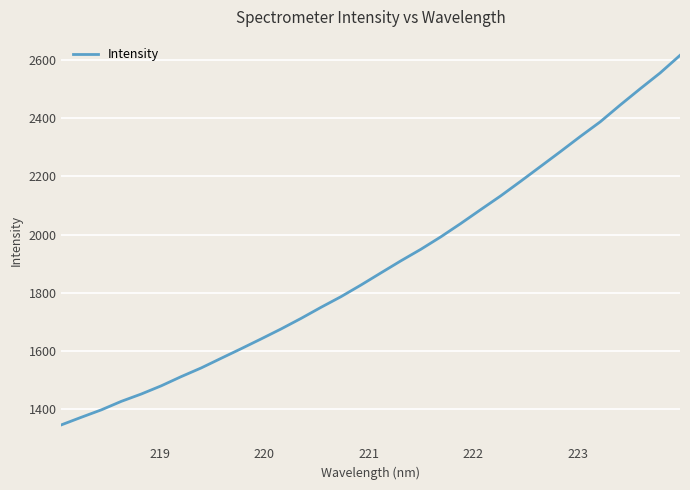

How many categories are shown in the chart?

32